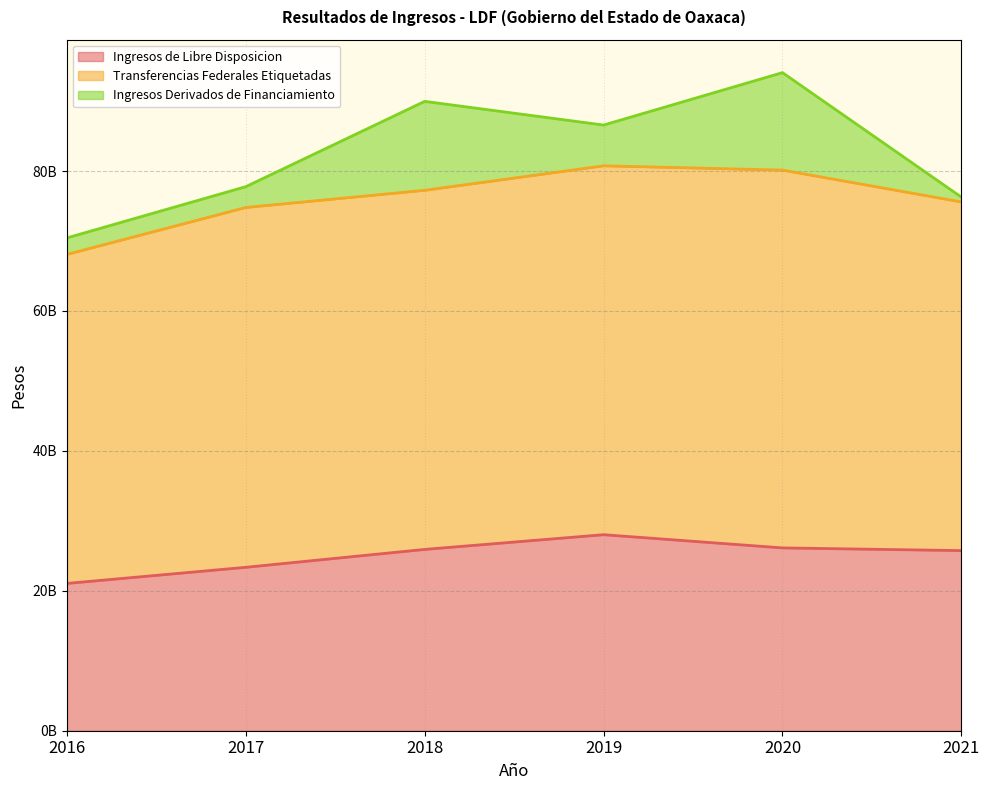

At which category does Transferencias Federales Etiquetadas reach its first local peak?

2017